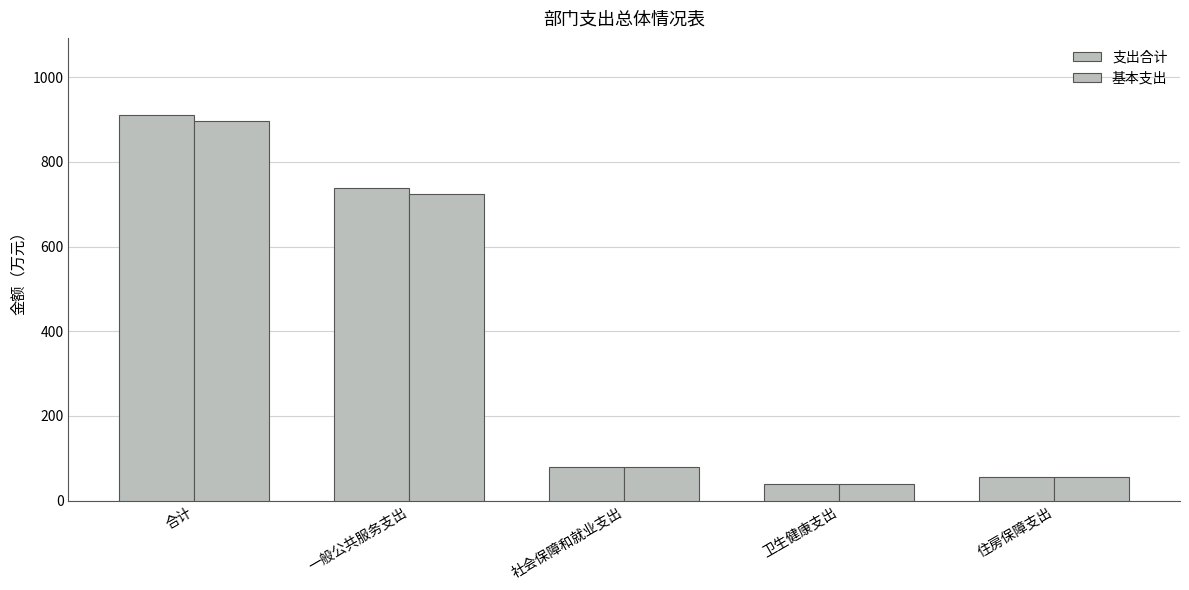

How many groups of bars are there?

5